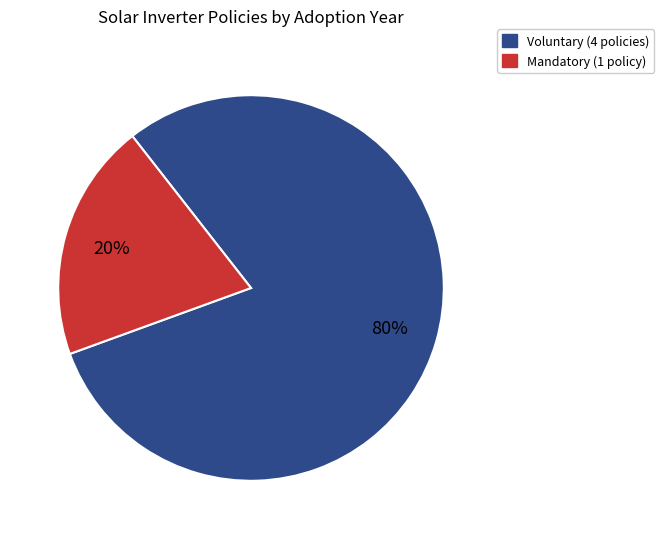

Does any single category account for the majority?

Yes